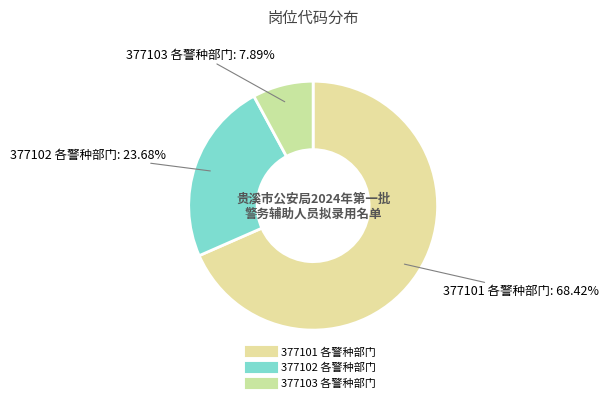

Which category accounts for the majority?

377101